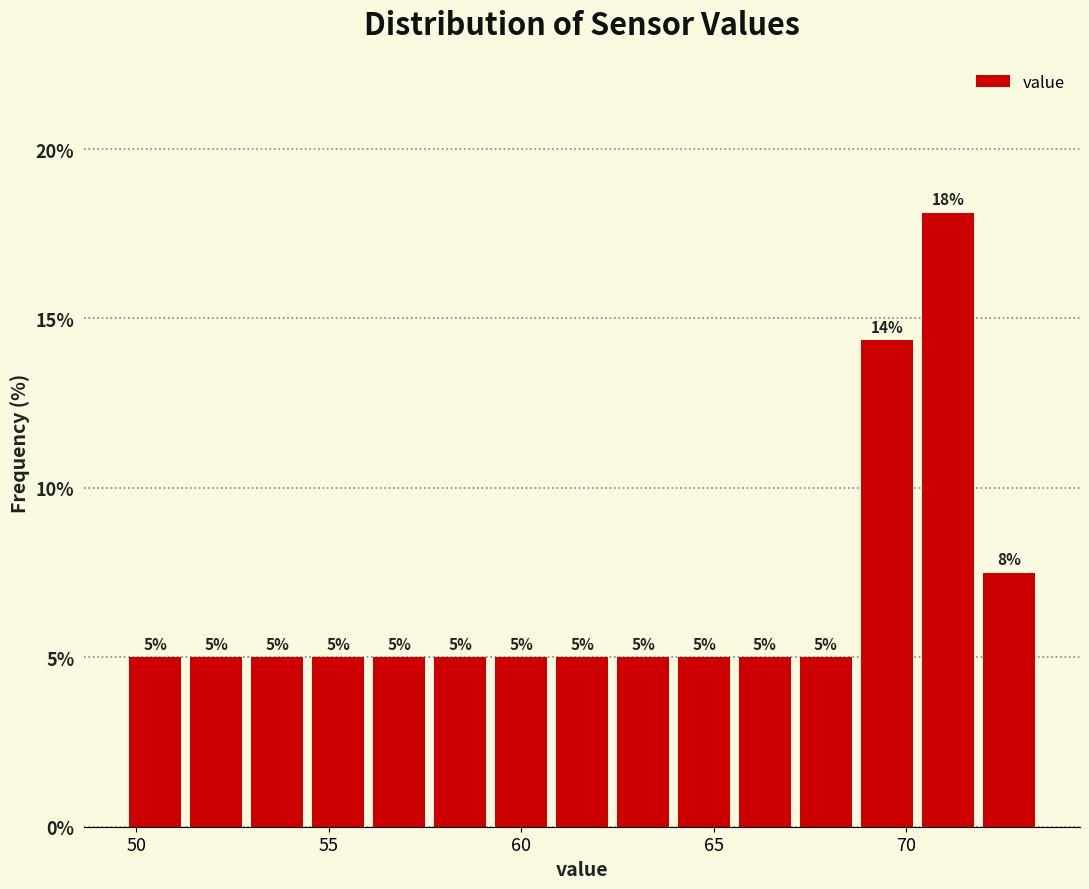

Around what value on the x-axis is the tallest bar? Give the approximate position of its centre, as read against the axis.

71.0